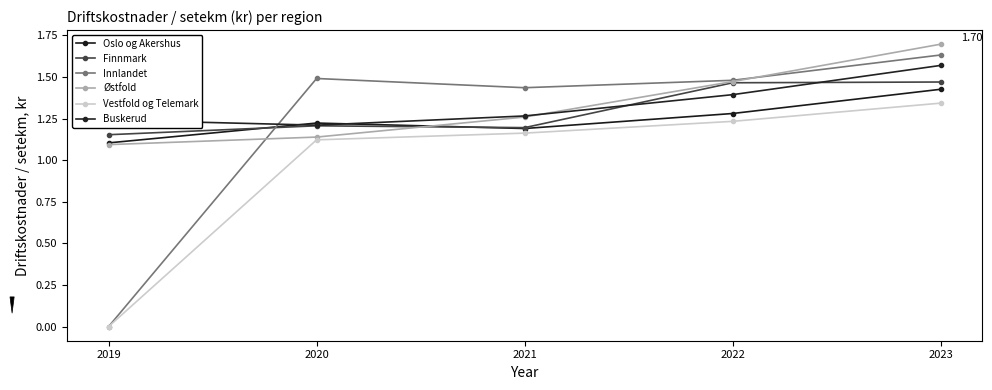

Which series has the largest range (max minus min)?

Innlandet